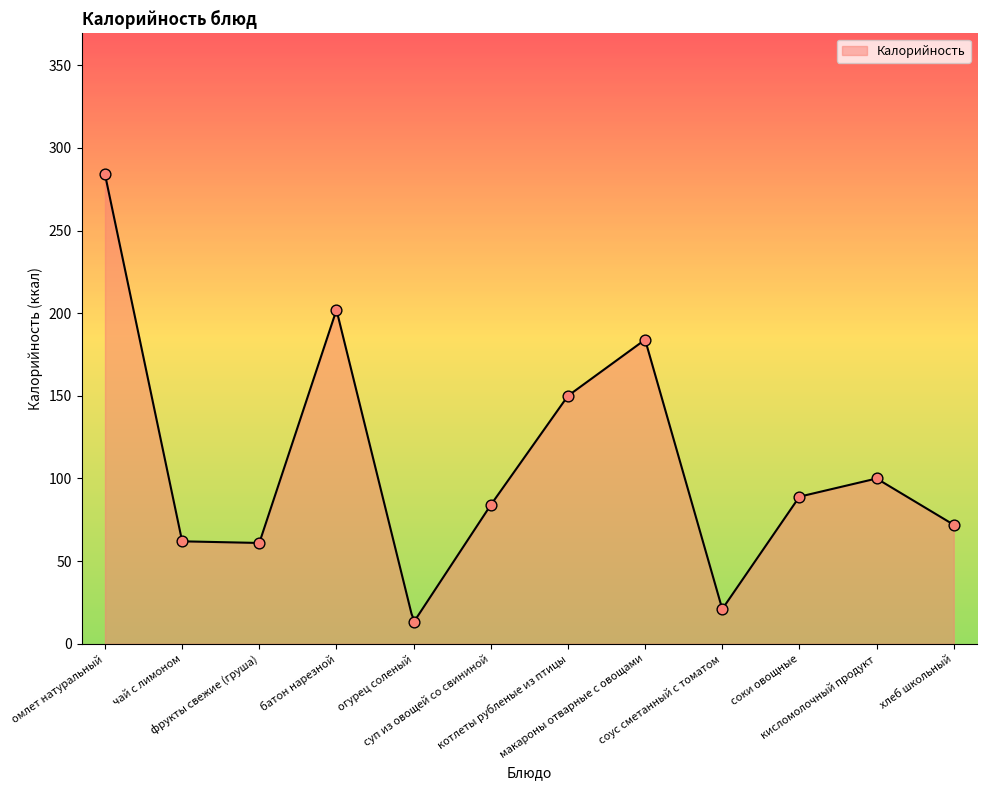

Between фрукты свежие (груша) and соус сметанный с томатом, which is larger?

фрукты свежие (груша)